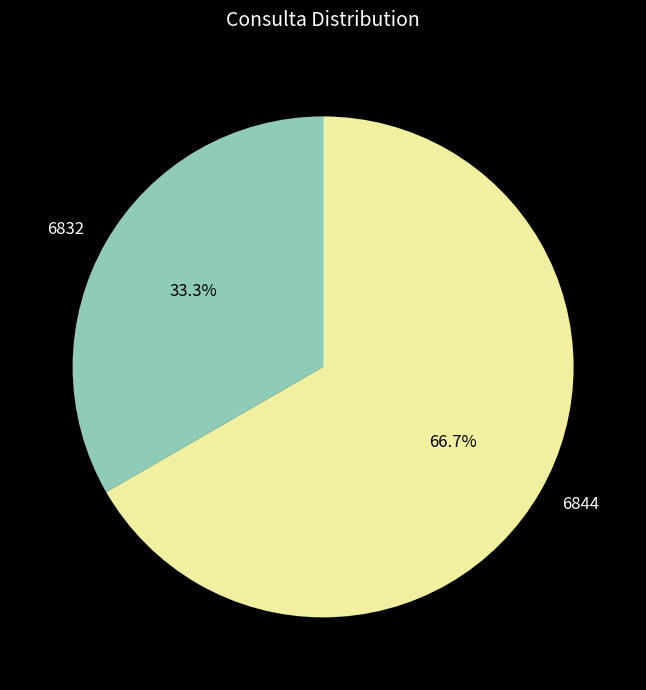

Count the number of slices in the pie.

2